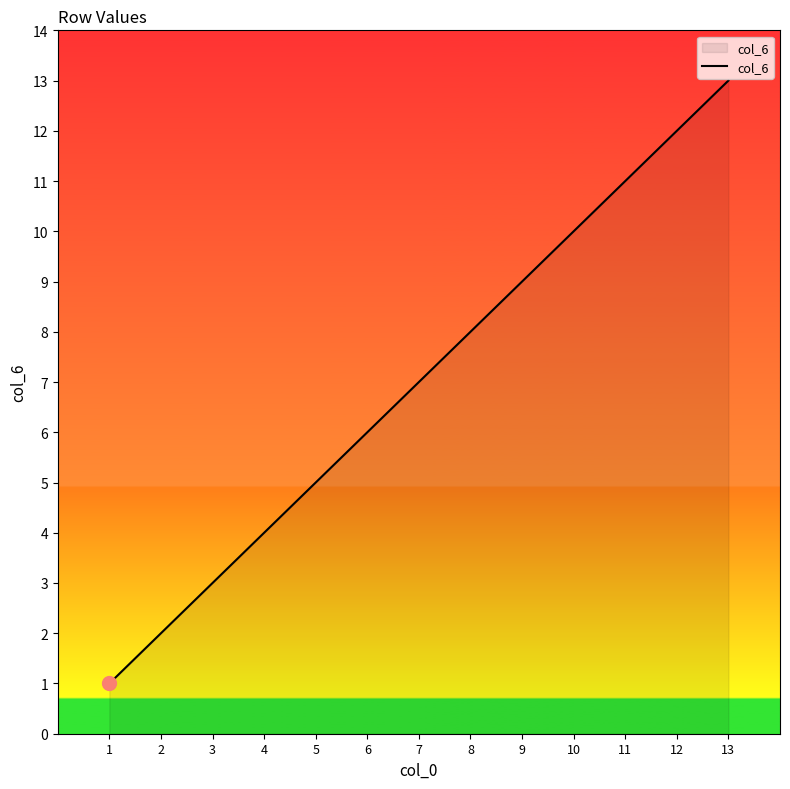

True or false: there are more than 1 points higher than both neighbors.

False